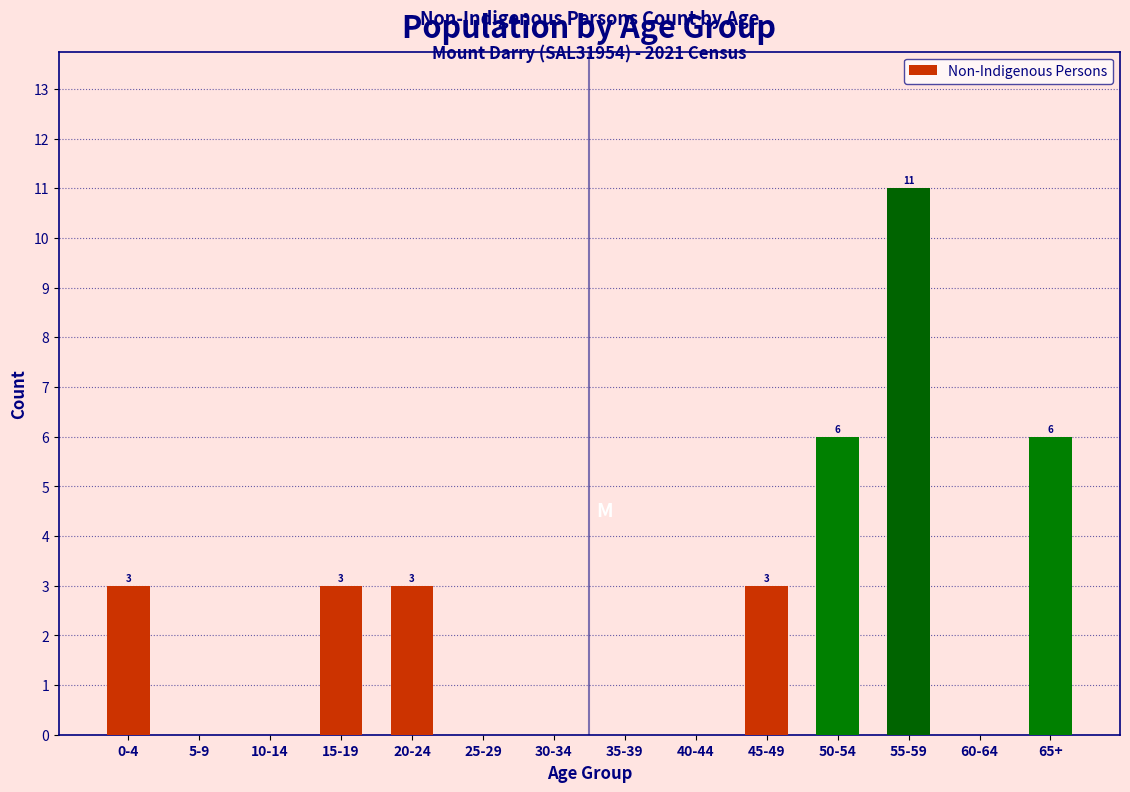

Reading left to right, list all the values displayed in this chart.

0-4=3	5-9=0	10-14=0	15-19=3	20-24=3	25-29=0	30-34=0	35-39=0	40-44=0	45-49=3	50-54=6	55-59=11	60-64=0	65+=6